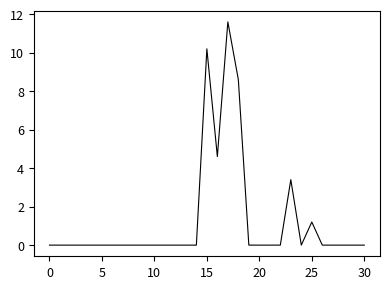

What is the maximum value shown in the chart?

11.6